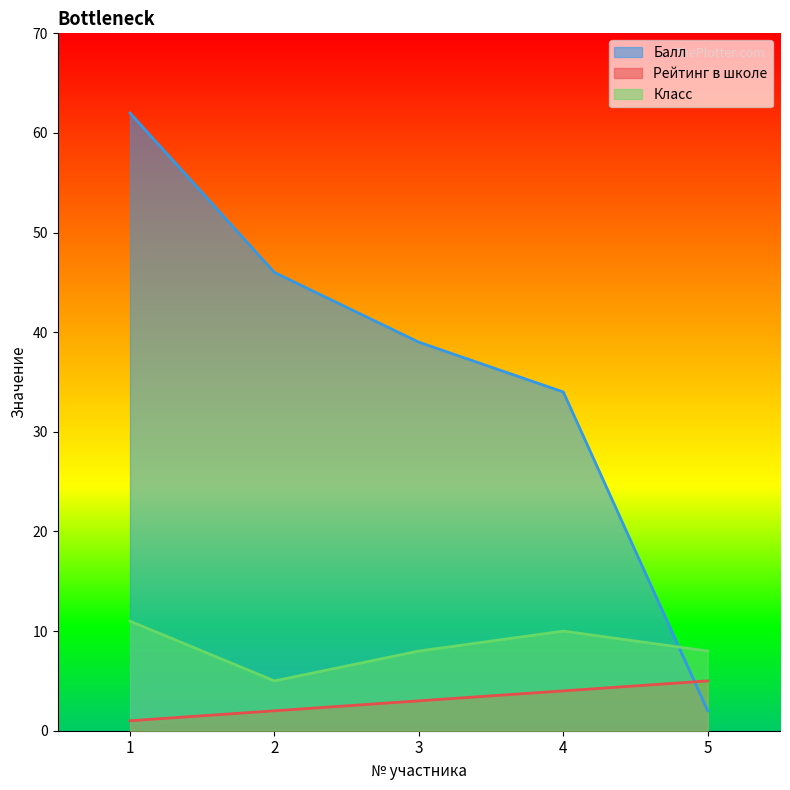

Where is Балл nearest to the value 32?

4